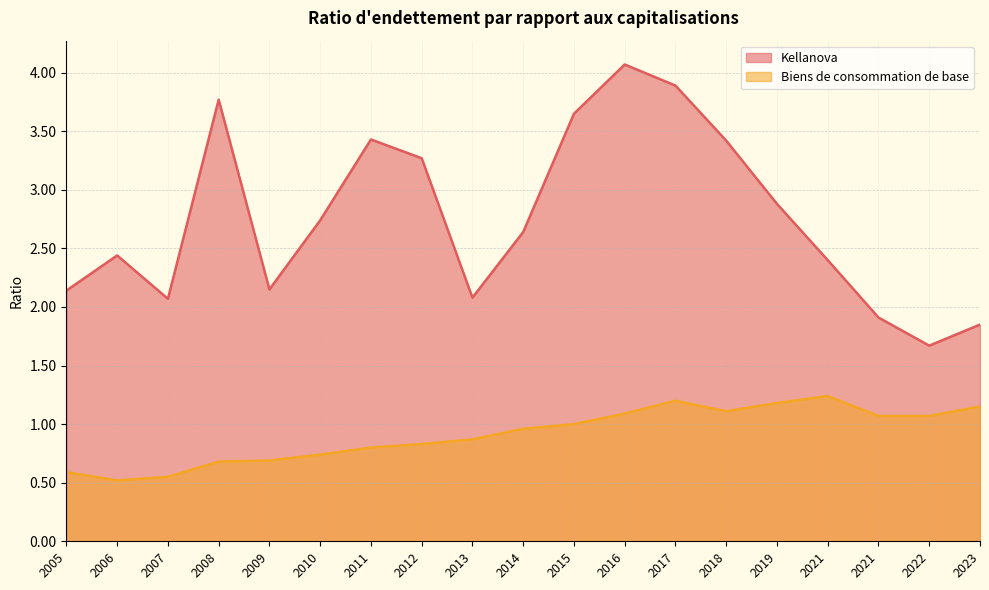

What is the approximate value of Kellanova at 2010?

2.7